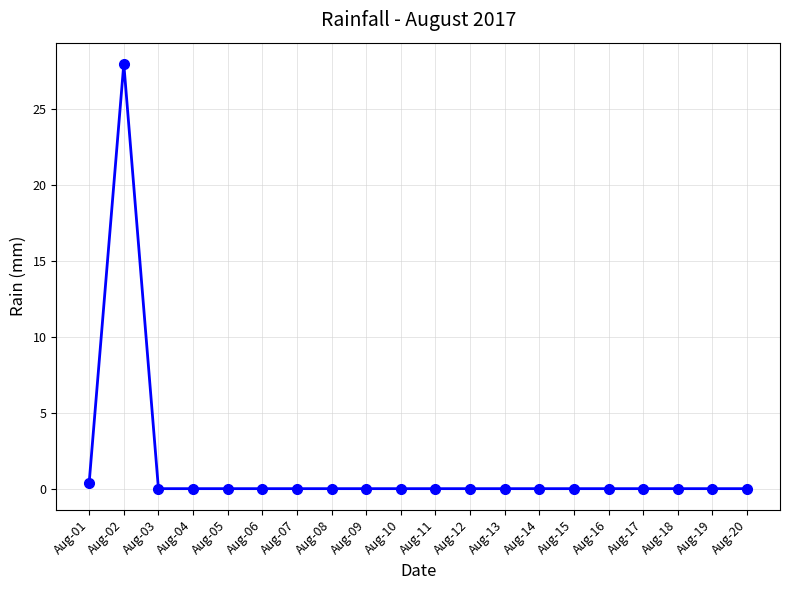

Reading right to left, what are all the values shown in this chart?

0.0	0.0	0.0	0.0	0.0	0.0	0.0	0.0	0.0	0.0	0.0	0.0	0.0	0.0	0.0	0.0	0.0	0.0	28.0	0.4